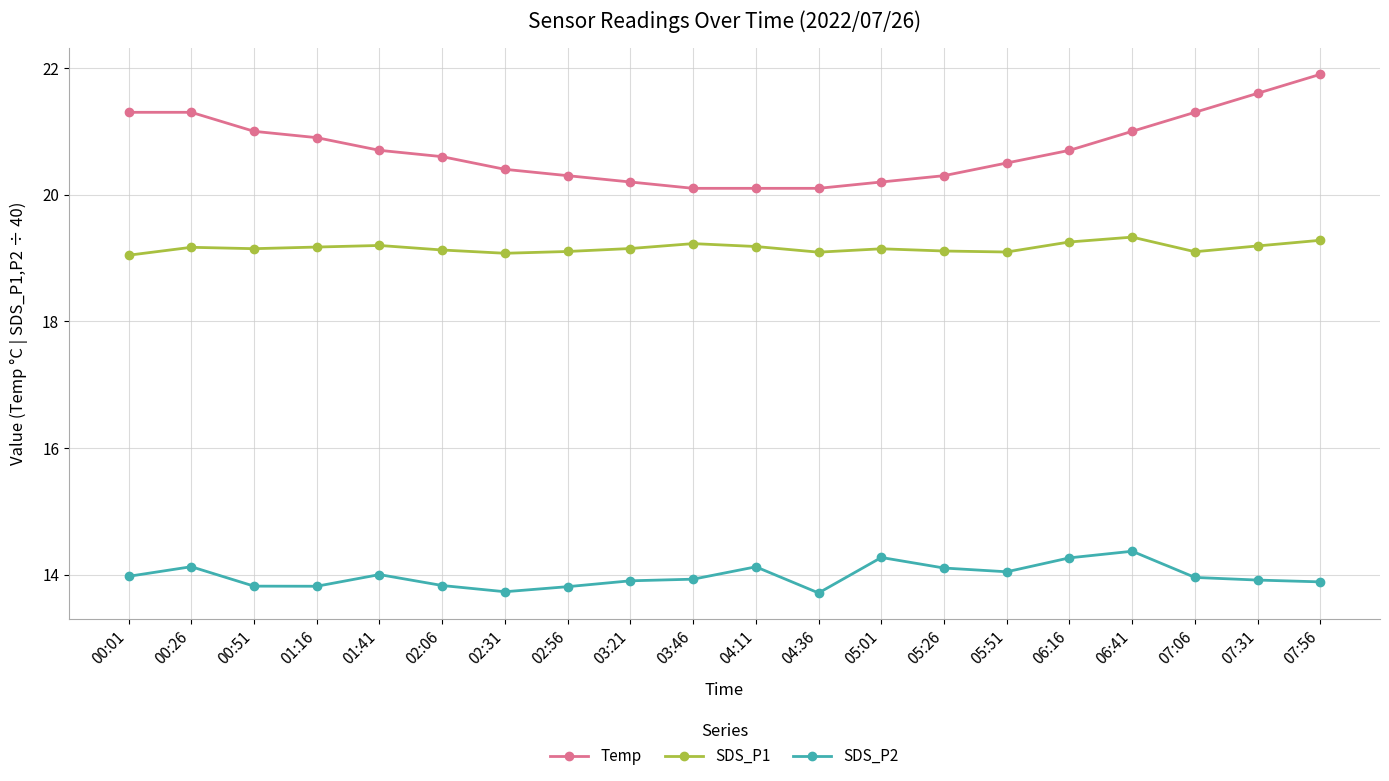

What position from the left is 01:41?

5